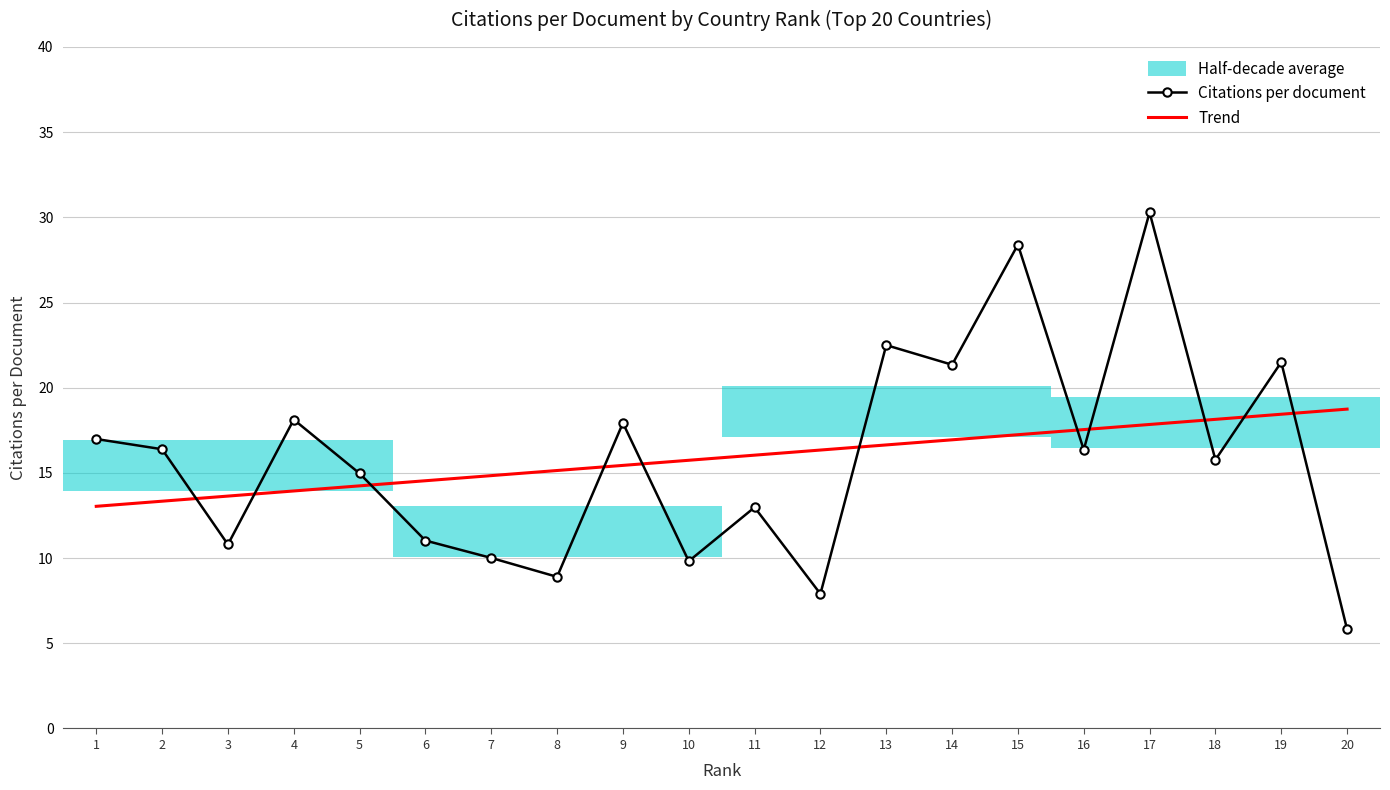

How many interior local valleys does the Citations per document series have?

7